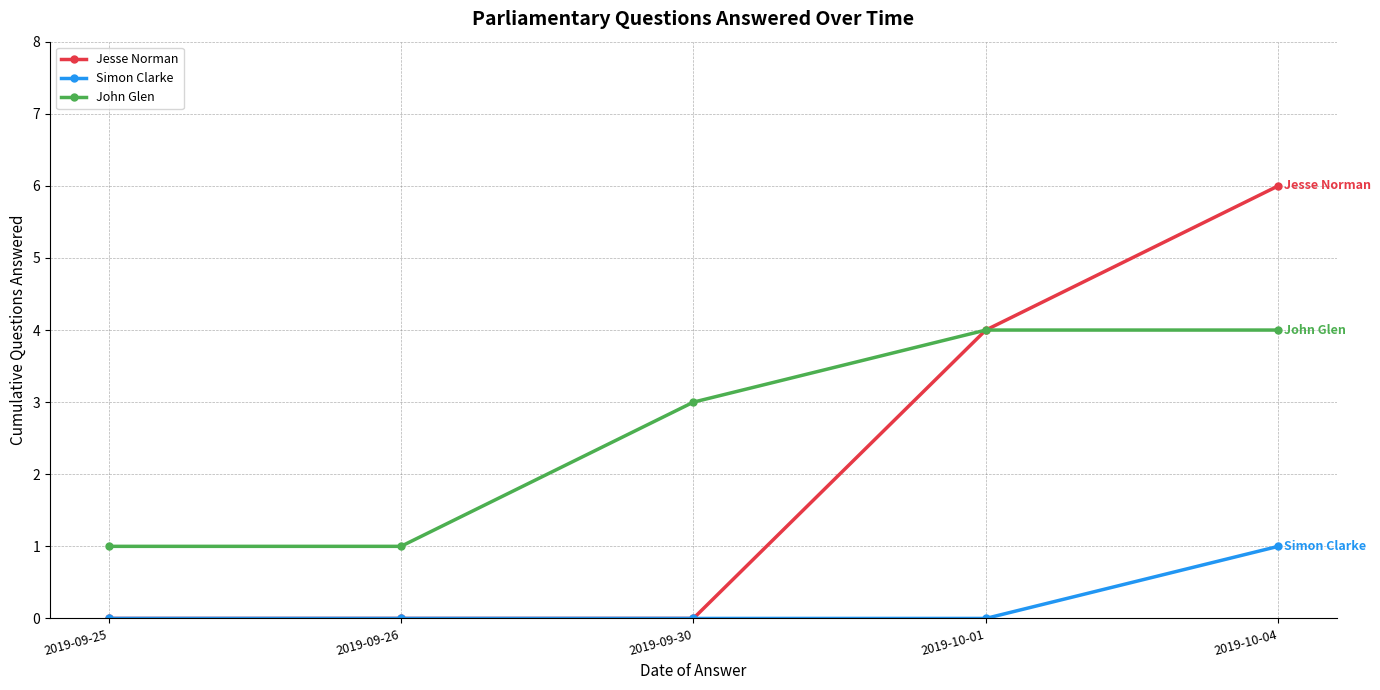

Is it true that Jesse Norman equals 10 at 2019-10-04?

False